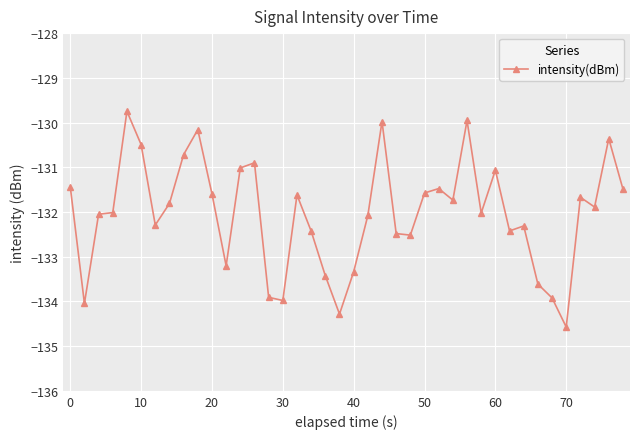

What is the average value?

-132.0